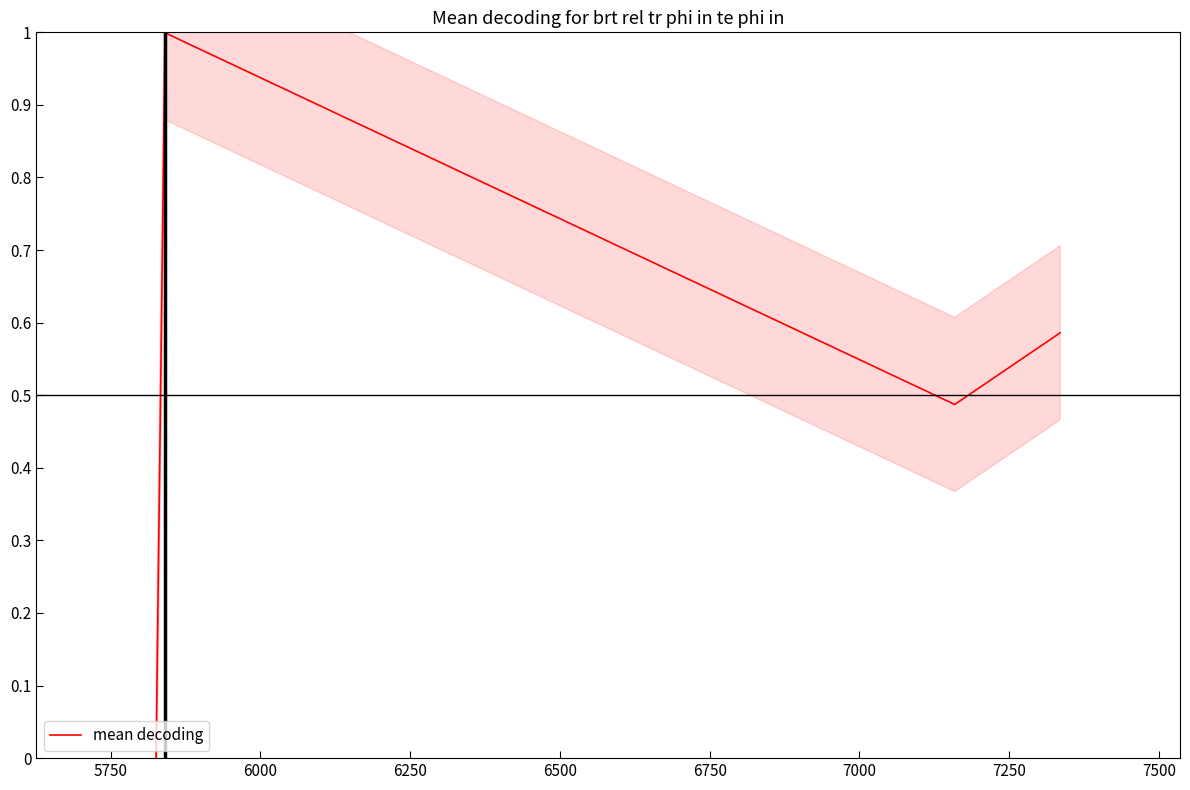

How many lines are shown in the chart?

1